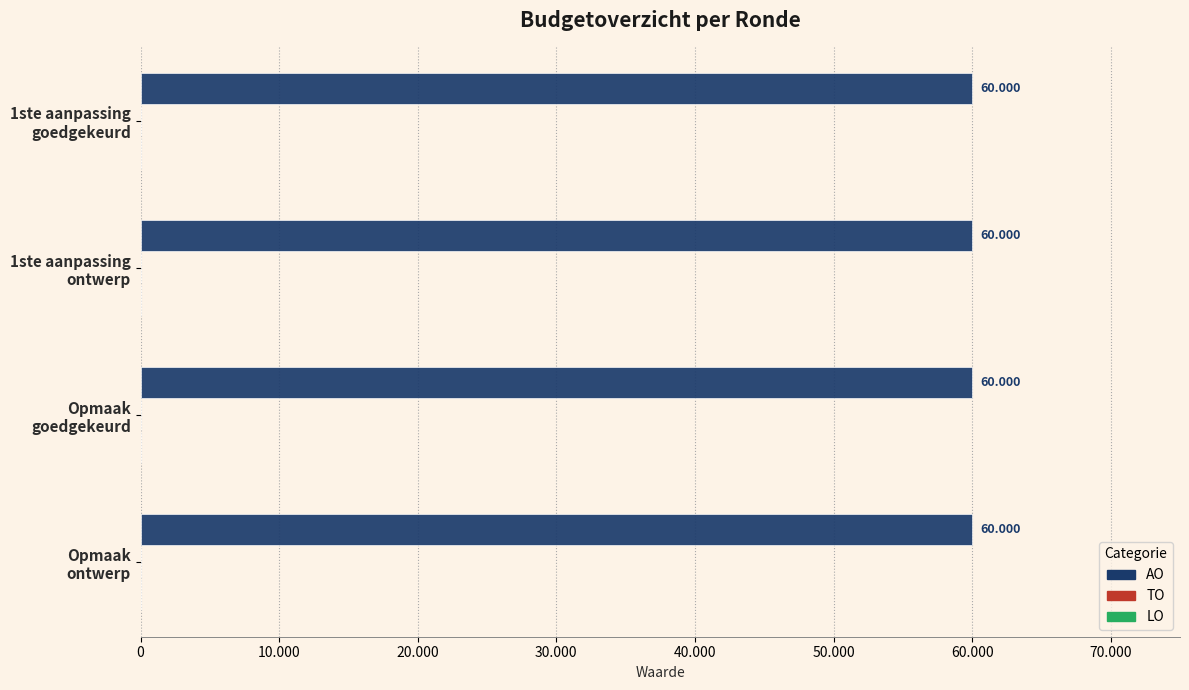

What is the total value across all series at 2023 Opmaak - ontwerp?

60000